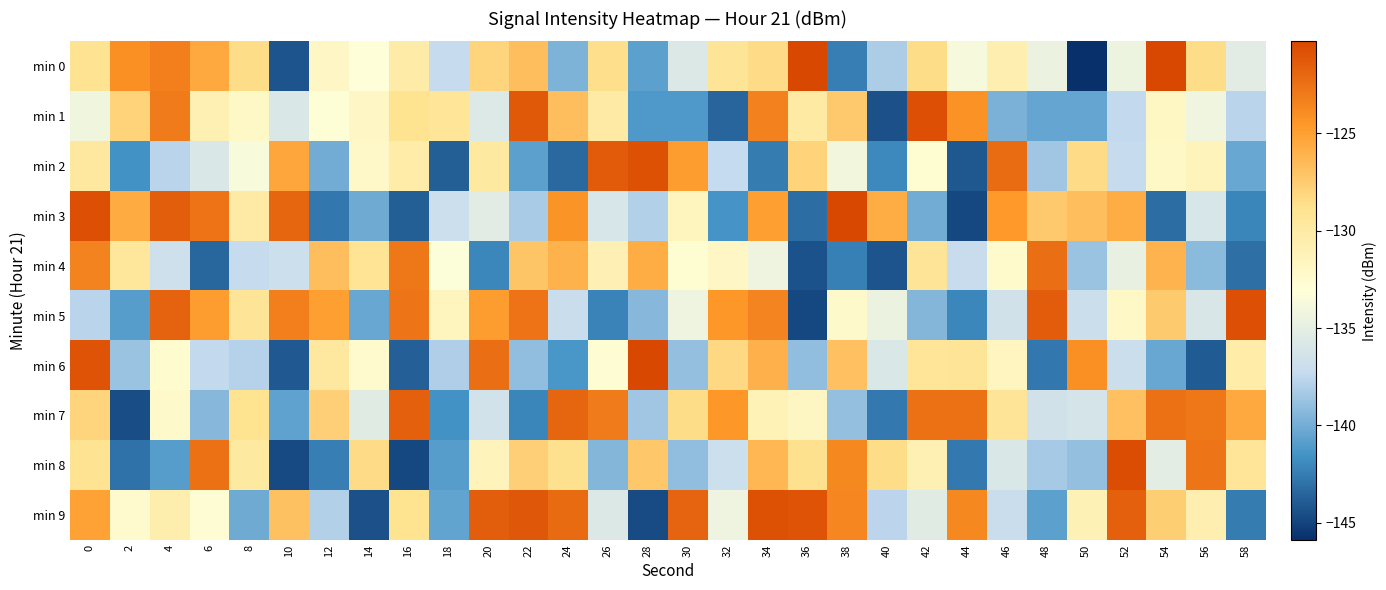

What is the greatest value displayed?

-120.3